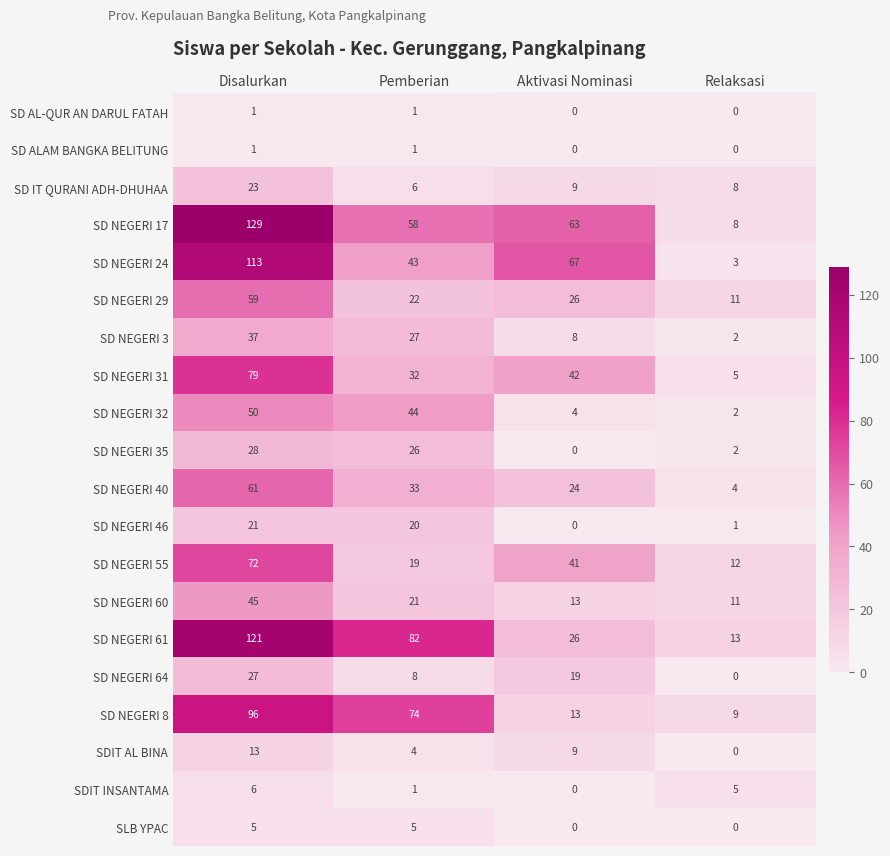

The SLB YPAC series shows 2 at Aktivasi Nominasi. True or false?

False